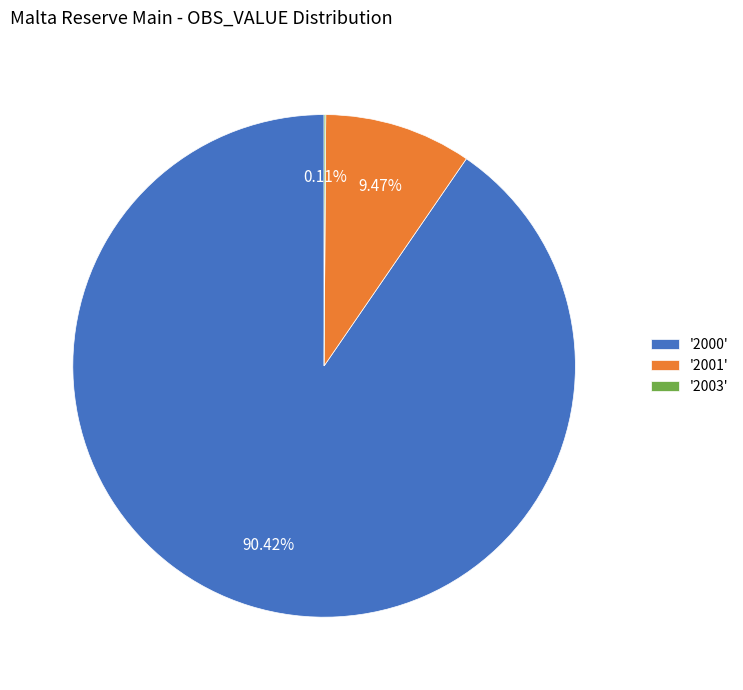

Does '2000' represent more than half of the total?

Yes